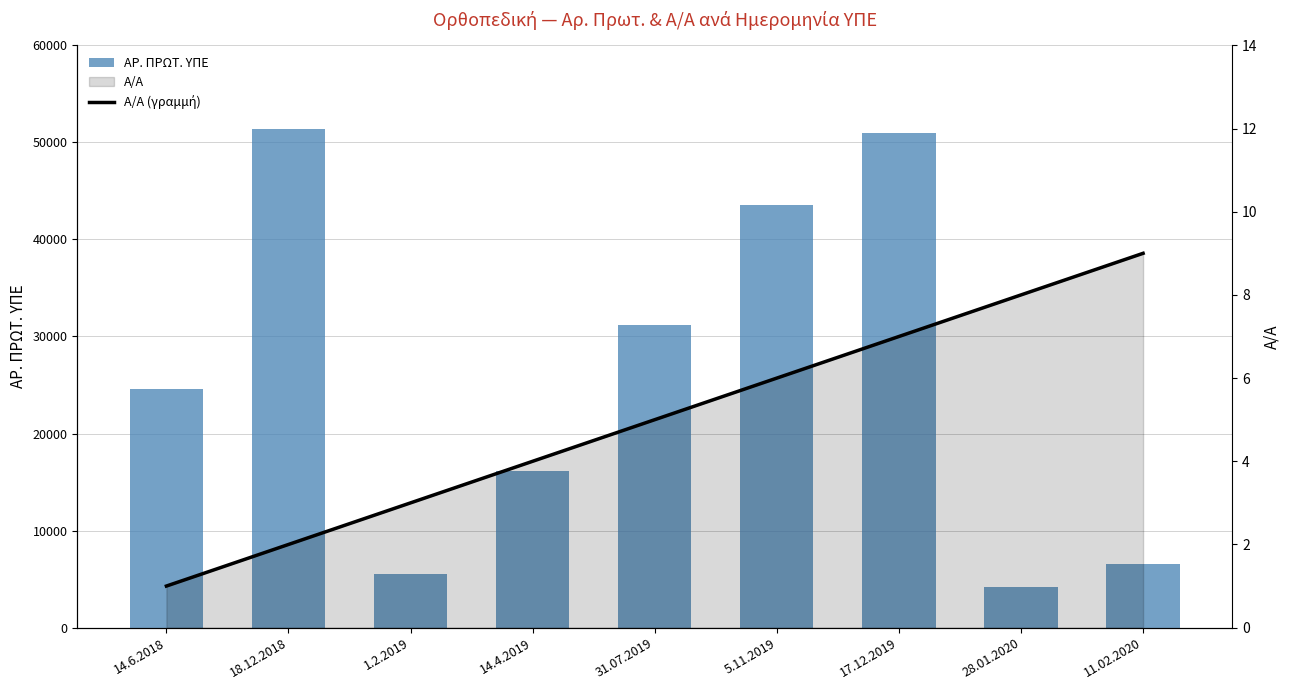

Does the chart contain any negative values?

No